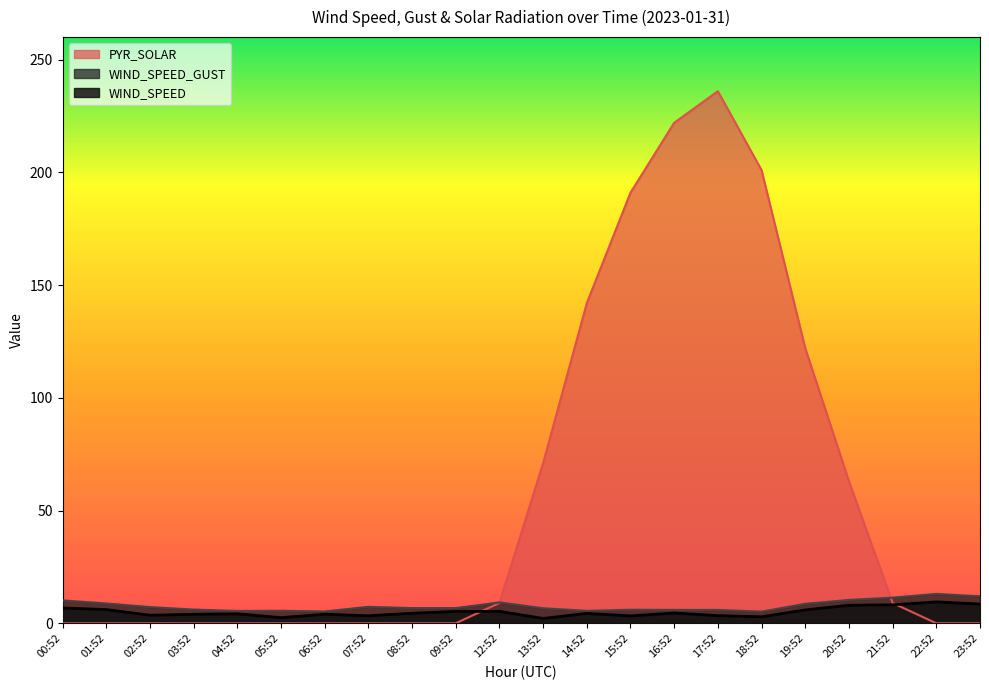

How many interior local peaks does the WIND_SPEED_GUST series have?

5